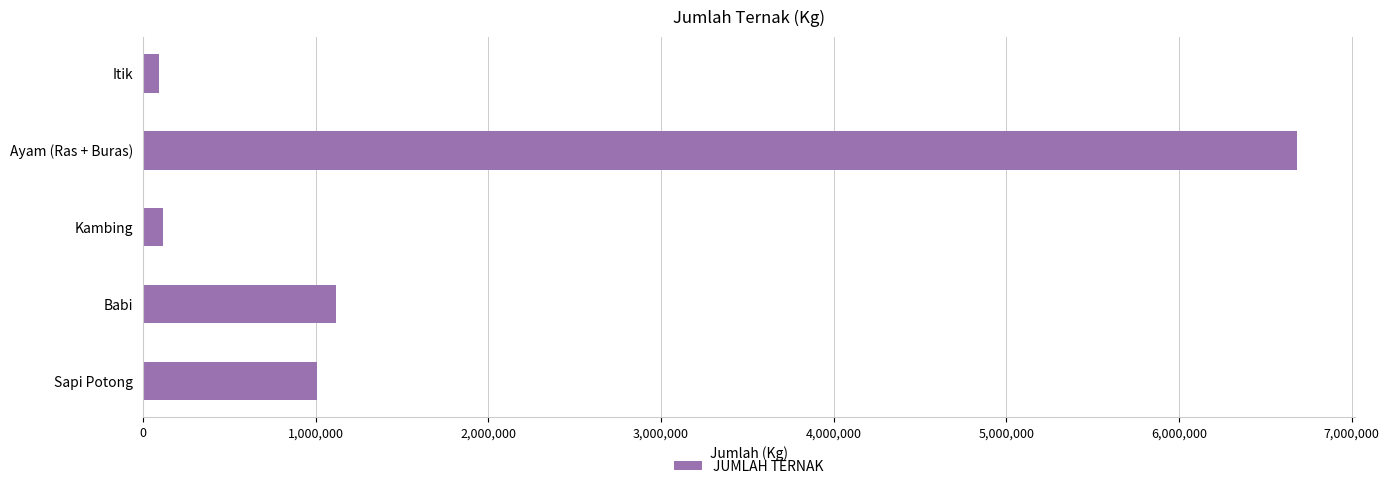

Approximately how many times larger is the value at Babi compared to Sapi Potong?

1.1